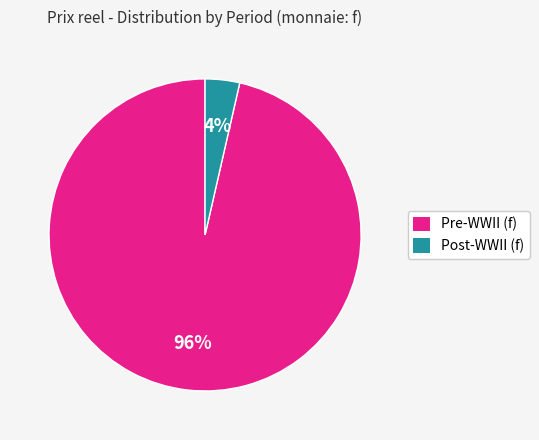

What is the smallest slice in the pie chart?

Post-WWII (f)